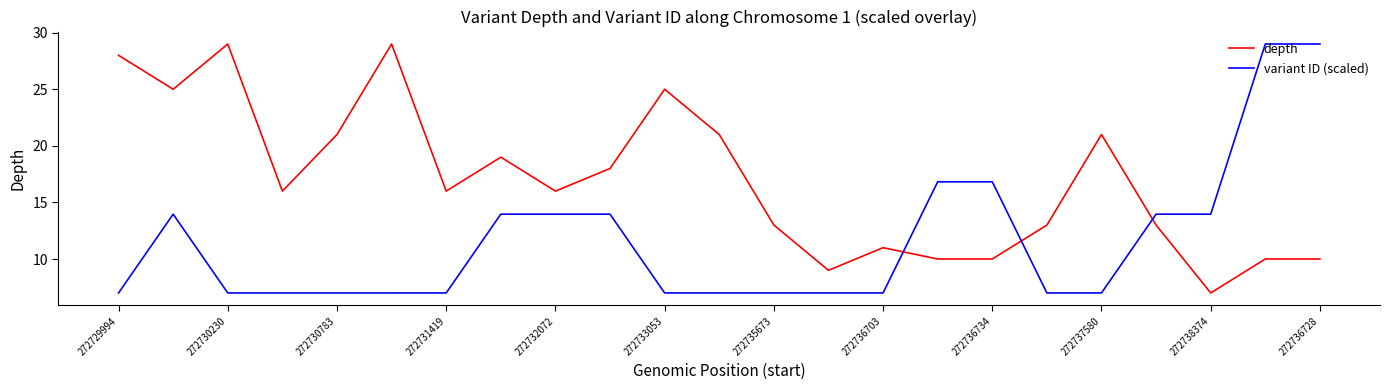

True or false: variant ID (scaled) and depth intersect in this chart.

True